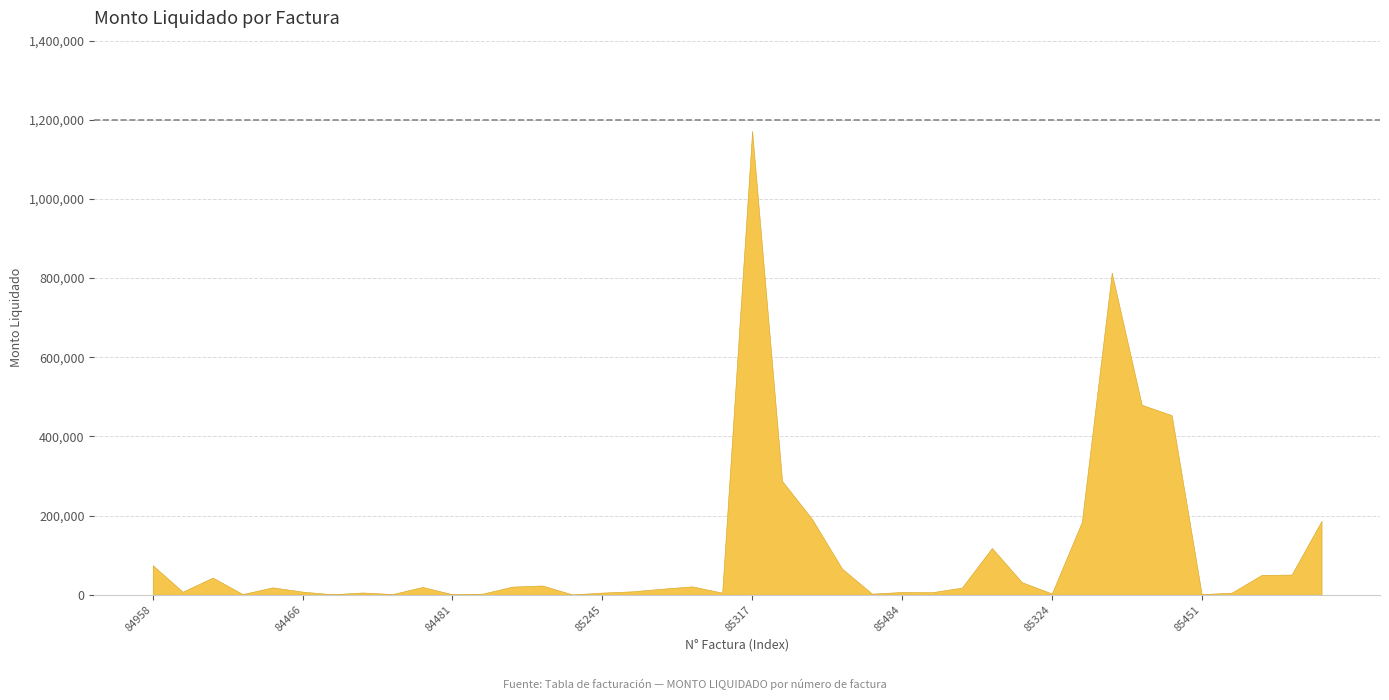

Does the chart have visible grid lines?

Yes